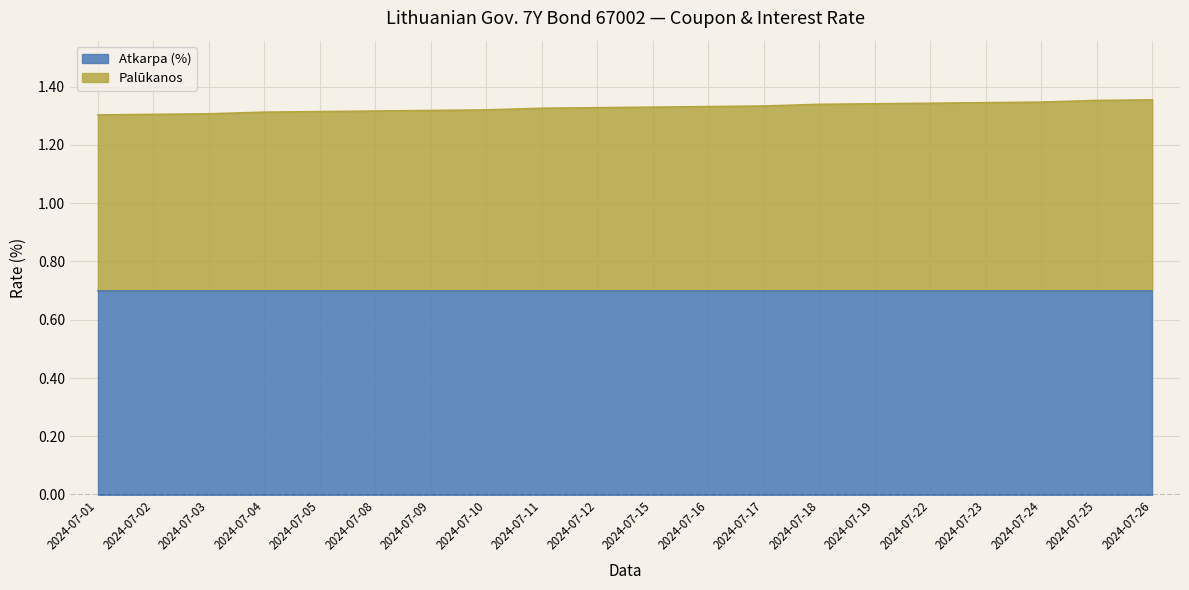

What is the value of the 10th point from the left?

1.3